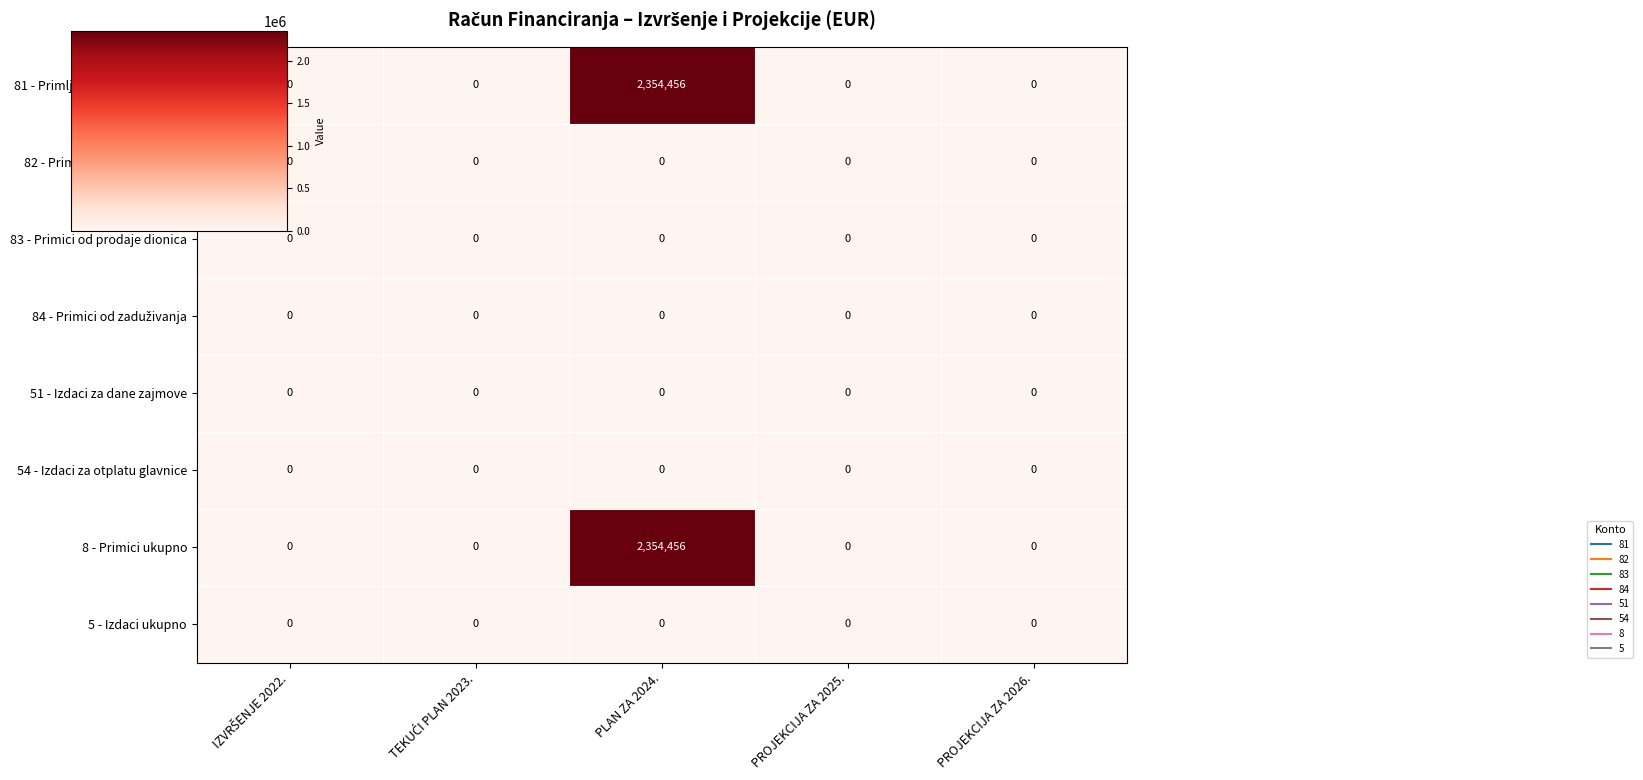

At which label does 8 - Primici ukupno reach its peak?

PLAN ZA 2024.